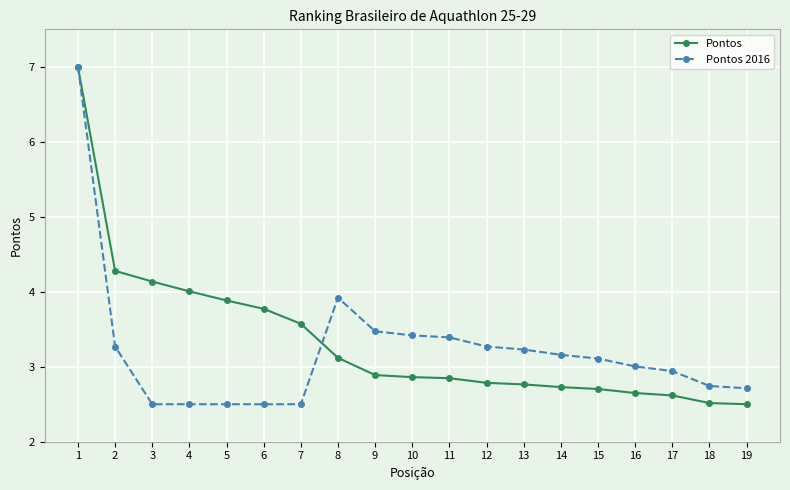

At 15, list the series in order from smallest to largest.

Pontos, Pontos 2016